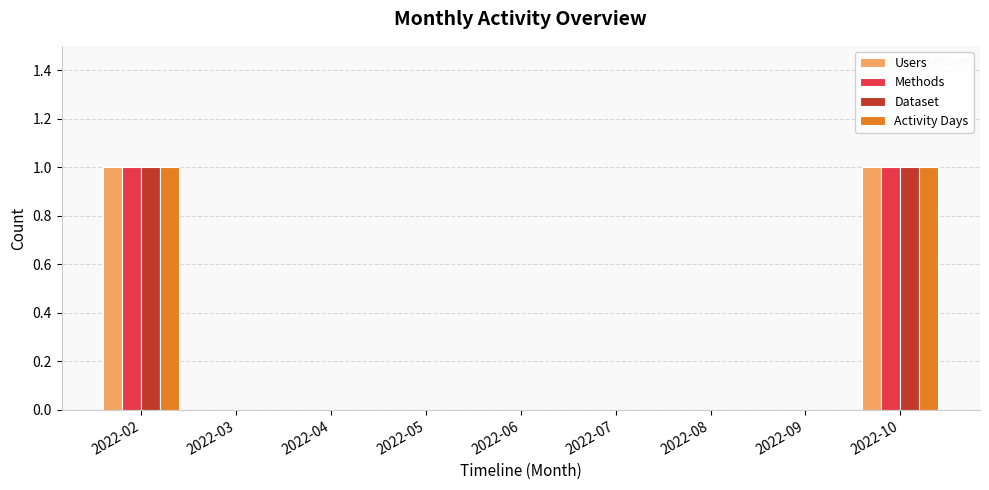

What are all the series names shown in the legend?

Users, Methods, Dataset, Activity Days